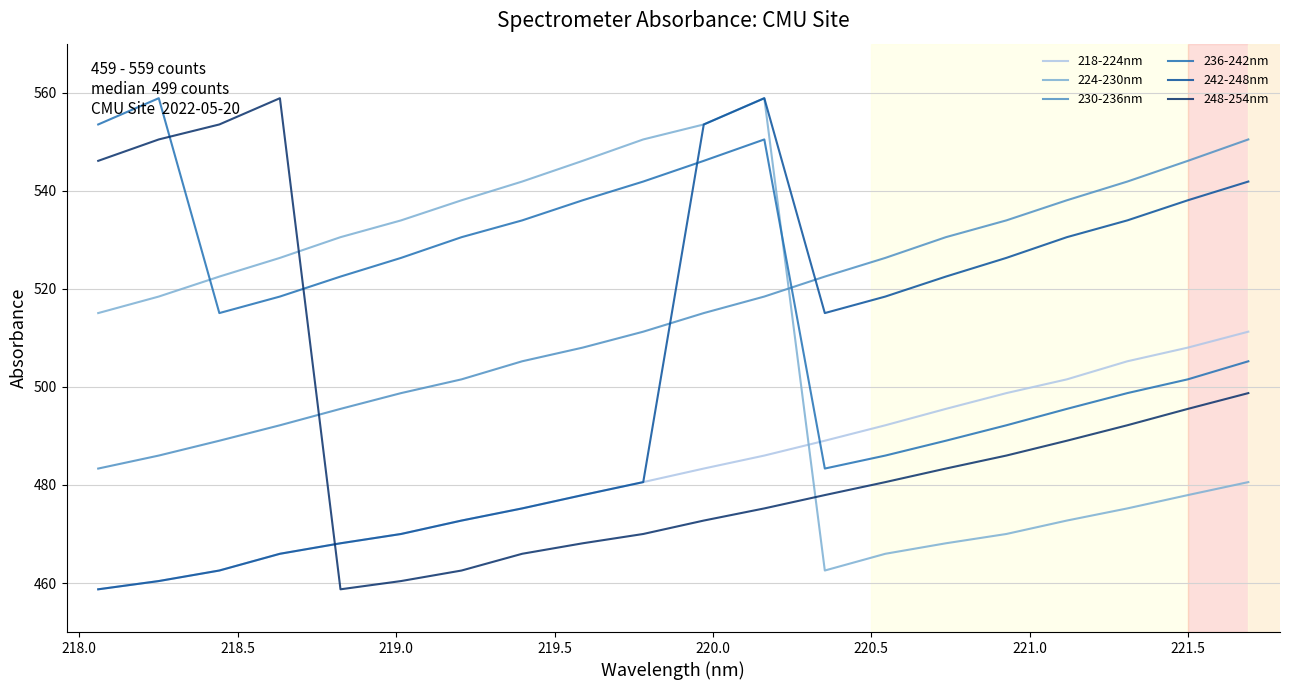

How many interior local valleys does the 236-242nm series have?

2